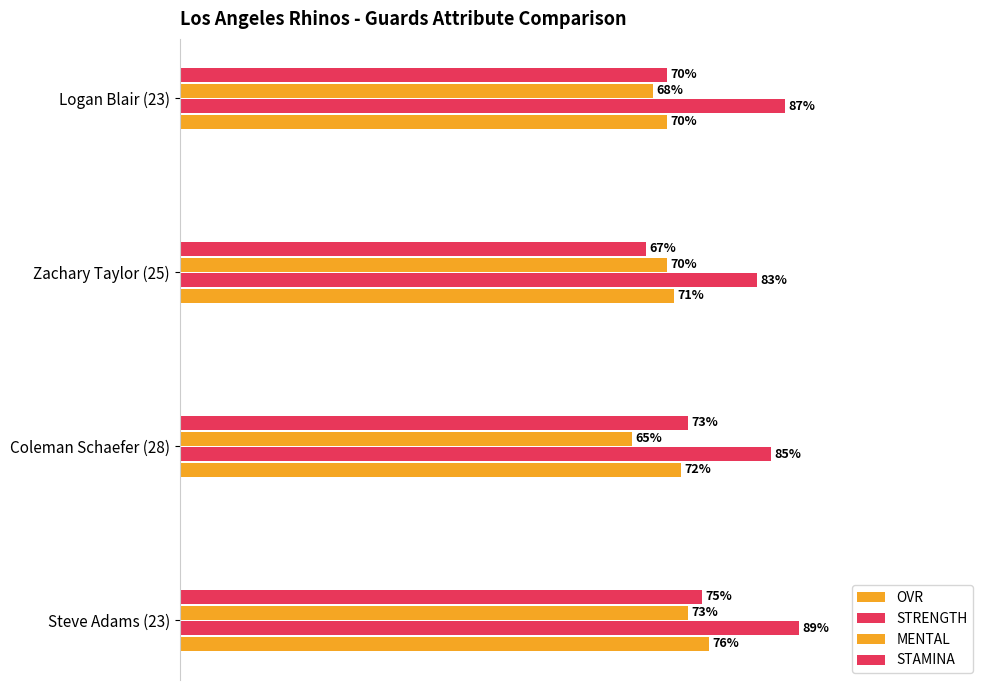

What is the sum of all OVR values?

289